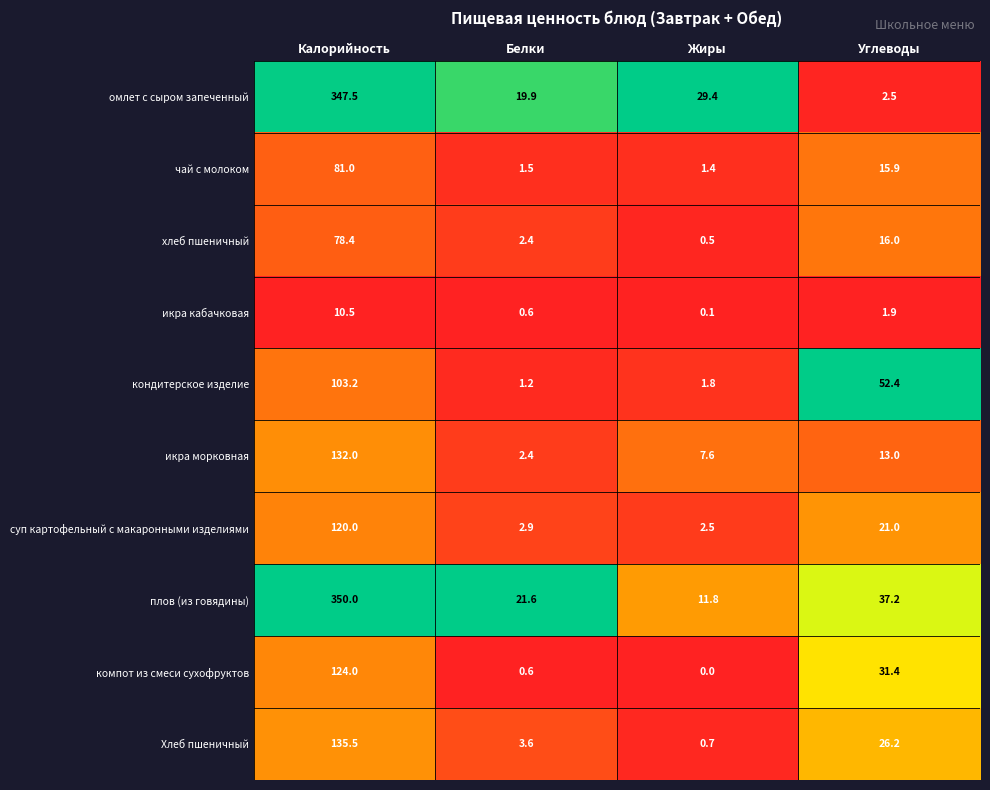

What is the spread (max minus min) of values at Жиры?

29.4